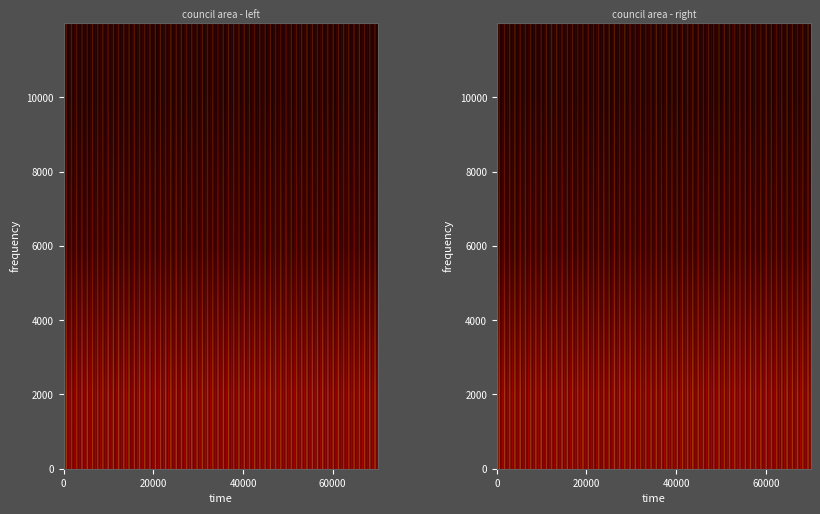

At how many categories does at least one series exceed 2254?

3